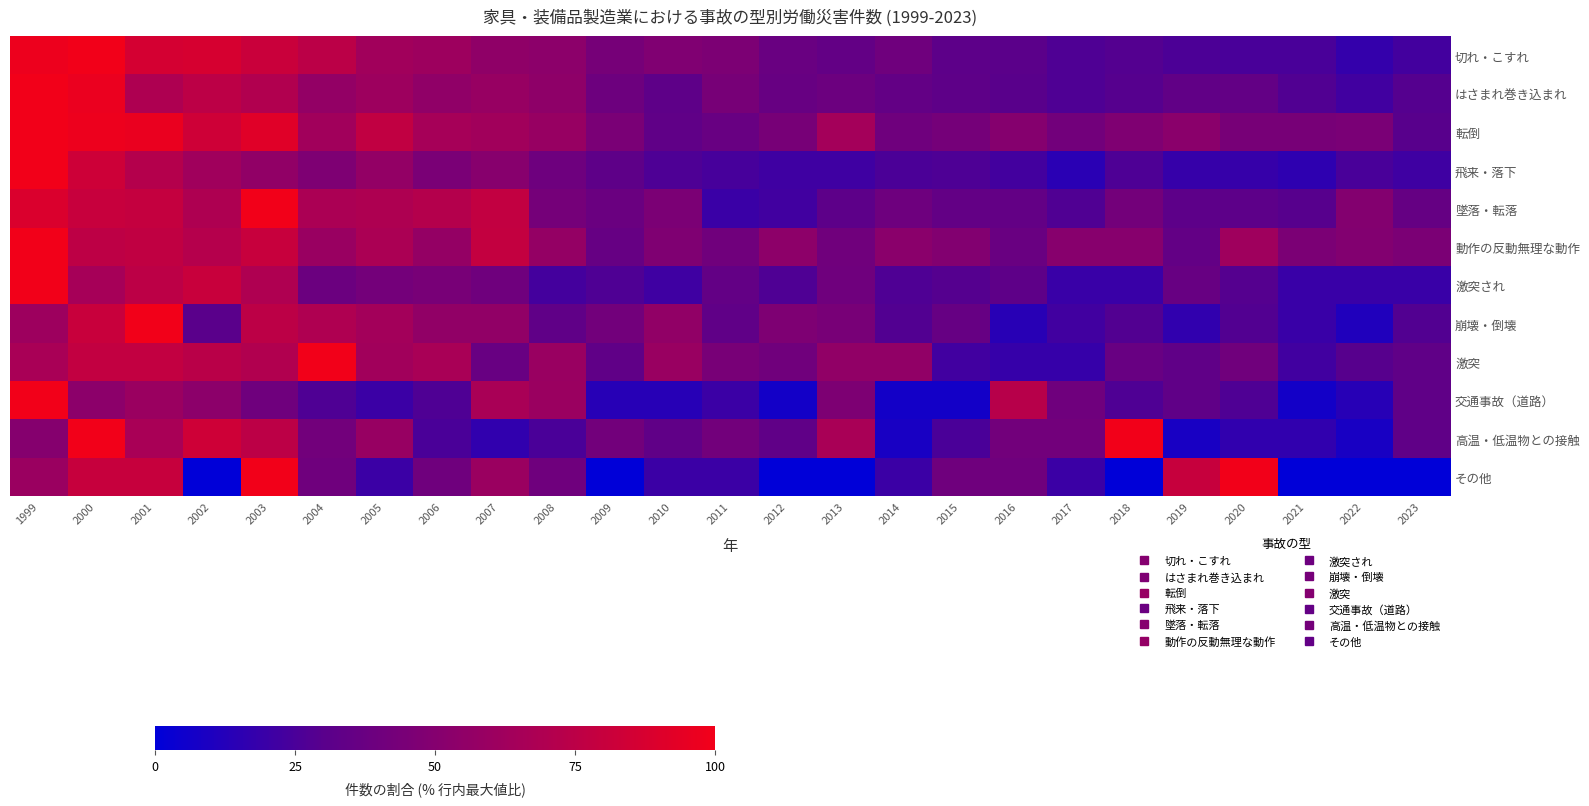

Reading left to right, extract all data points from this chart.

切れ・こすれ: 1999=98.0	2000=100.0	2001=86.2	2002=87.2	2003=80.9	2004=74.9	2005=63.0	2006=61.0	2007=54.9	2008=53.2	2009=43.4	2010=47.9	2011=46.3	2012=37.8	2013=34.9	2014=40.5	2015=32.0	2016=31.0	2017=26.8	2018=28.3	2019=26.0	2020=24.6	2021=24.9	2022=17.6	2023=22.9
はさまれ巻き込まれ: 1999=100.0	2000=96.7	2001=68.8	2002=75.0	2003=70.4	2004=56.7	2005=61.3	2006=55.4	2007=58.3	2008=54.6	2009=39.2	2010=32.5	2011=43.8	2012=36.7	2013=38.8	2014=35.0	2015=32.5	2016=30.4	2017=26.7	2018=29.2	2019=33.8	2020=35.0	2021=27.5	2022=22.1	2023=28.7
転倒: 1999=100.0	2000=97.6	2001=96.4	2002=83.3	2003=91.7	2004=63.1	2005=77.4	2006=65.5	2007=63.1	2008=58.3	2009=45.2	2010=33.3	2011=36.9	2012=44.0	2013=64.3	2014=40.5	2015=42.9	2016=50.0	2017=41.7	2018=47.6	2019=52.4	2020=44.0	2021=44.0	2022=45.2	2023=29.8
飛来・落下: 1999=100.0	2000=83.2	2001=71.7	2002=62.8	2003=55.8	2004=46.9	2005=56.6	2006=45.1	2007=51.3	2008=39.8	2009=32.7	2010=26.5	2011=23.9	2012=21.2	2013=21.2	2014=25.7	2015=26.5	2016=23.0	2017=14.2	2018=26.5	2019=18.6	2020=18.6	2021=15.9	2022=24.8	2023=21.2
墜落・転落: 1999=88.9	2000=80.2	2001=79.0	2002=69.1	2003=100.0	2004=67.9	2005=69.1	2006=71.6	2007=77.8	2008=43.2	2009=38.3	2010=45.7	2011=19.8	2012=22.2	2013=32.1	2014=39.5	2015=34.6	2016=34.6	2017=27.2	2018=42.0	2019=32.1	2020=32.1	2021=29.6	2022=49.4	2023=35.8
動作の反動無理な動作: 1999=100.0	2000=75.4	2001=77.0	2002=72.1	2003=80.3	2004=59.0	2005=67.2	2006=57.4	2007=78.7	2008=57.4	2009=36.1	2010=47.5	2011=41.0	2012=54.1	2013=41.0	2014=52.5	2015=49.2	2016=37.7	2017=50.8	2018=50.8	2019=34.4	2020=62.3	2021=45.9	2022=49.2	2023=45.9
激突され: 1999=100.0	2000=65.4	2001=75.0	2002=80.8	2003=69.2	2004=38.5	2005=42.3	2006=44.2	2007=40.4	2008=23.1	2009=26.9	2010=21.2	2011=34.6	2012=26.9	2013=40.4	2014=26.9	2015=28.8	2016=32.7	2017=19.2	2018=19.2	2019=36.5	2020=28.8	2021=19.2	2022=19.2	2023=19.2
崩壊・倒壊: 1999=61.1	2000=80.6	2001=100.0	2002=30.6	2003=75.0	2004=69.4	2005=63.9	2006=55.6	2007=55.6	2008=33.3	2009=41.7	2010=55.6	2011=33.3	2012=47.2	2013=44.4	2014=27.8	2015=36.1	2016=13.9	2017=22.2	2018=27.8	2019=16.7	2020=27.8	2021=19.4	2022=11.1	2023=27.8
激突: 1999=66.7	2000=77.8	2001=77.8	2002=74.1	2003=70.4	2004=100.0	2005=63.0	2006=66.7	2007=37.0	2008=59.3	2009=33.3	2010=59.3	2011=44.4	2012=40.7	2013=55.6	2014=55.6	2015=22.2	2016=18.5	2017=18.5	2018=37.0	2019=33.3	2020=40.7	2021=22.2	2022=29.6	2023=33.3
交通事故（道路）: 1999=100.0	2000=53.3	2001=60.0	2002=53.3	2003=40.0	2004=26.7	2005=20.0	2006=26.7	2007=66.7	2008=60.0	2009=13.3	2010=13.3	2011=20.0	2012=6.7	2013=46.7	2014=6.7	2015=6.7	2016=73.3	2017=40.0	2018=26.7	2019=33.3	2020=26.7	2021=6.7	2022=13.3	2023=33.3
高温・低温物との接触: 1999=50.0	2000=100.0	2001=66.7	2002=83.3	2003=75.0	2004=41.7	2005=58.3	2006=25.0	2007=16.7	2008=25.0	2009=41.7	2010=33.3	2011=41.7	2012=33.3	2013=66.7	2014=8.3	2015=25.0	2016=41.7	2017=41.7	2018=100.0	2019=8.3	2020=16.7	2021=16.7	2022=8.3	2023=33.3
その他: 1999=60.0	2000=80.0	2001=80.0	2002=0.0	2003=100.0	2004=40.0	2005=20.0	2006=40.0	2007=60.0	2008=40.0	2009=0.0	2010=20.0	2011=20.0	2012=0.0	2013=0.0	2014=20.0	2015=40.0	2016=40.0	2017=20.0	2018=0.0	2019=80.0	2020=100.0	2021=0.0	2022=0.0	2023=0.0